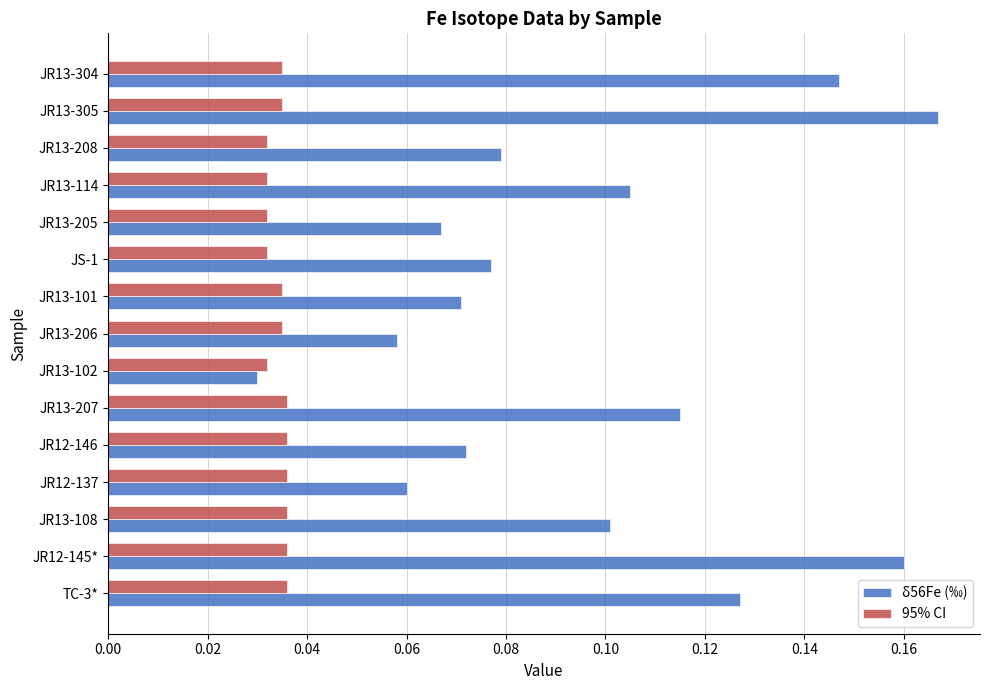

Rank the series by their average value, from highest to lowest.

δ56Fe (‰), 95% CI